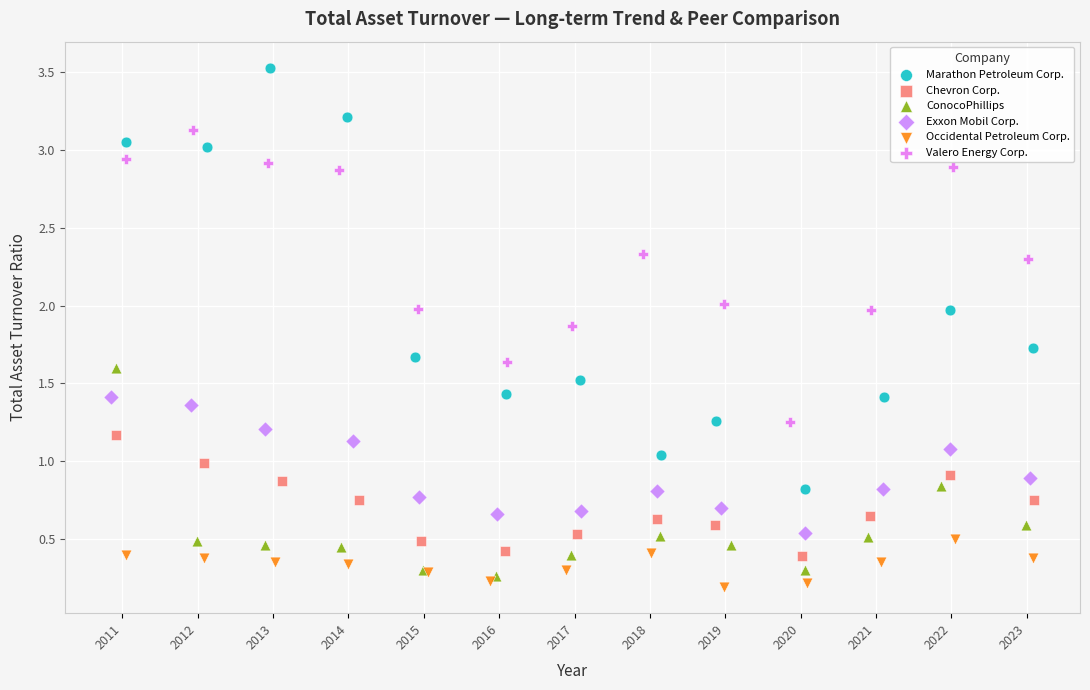

Which series contains the lowest Y value?

Occidental Petroleum Corp.